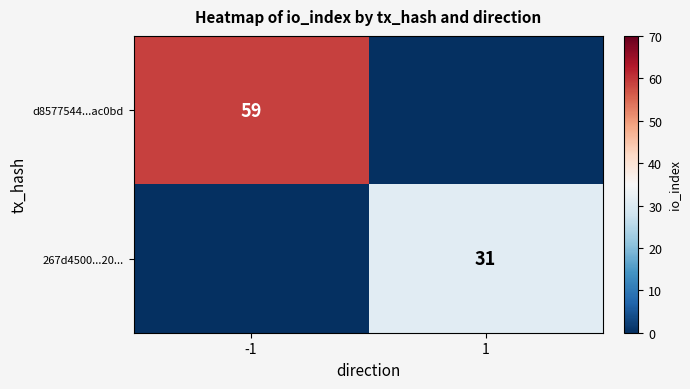

The value of d8577544...ac0bd at -1 is 84. True or false?

False